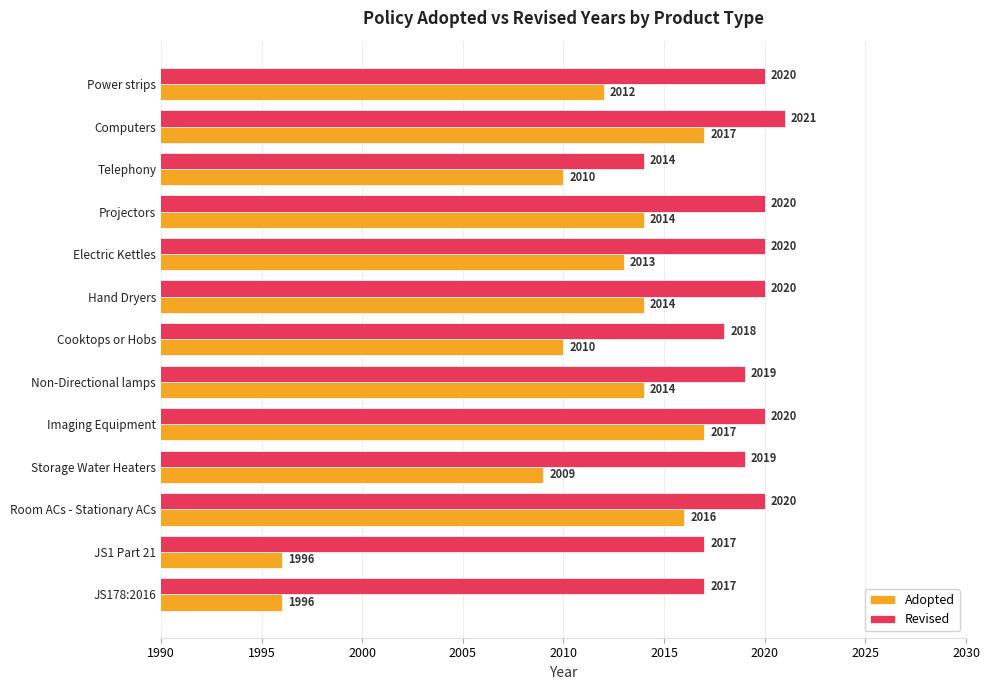

Rank the series by their maximum value, from highest to lowest.

Revised, Adopted